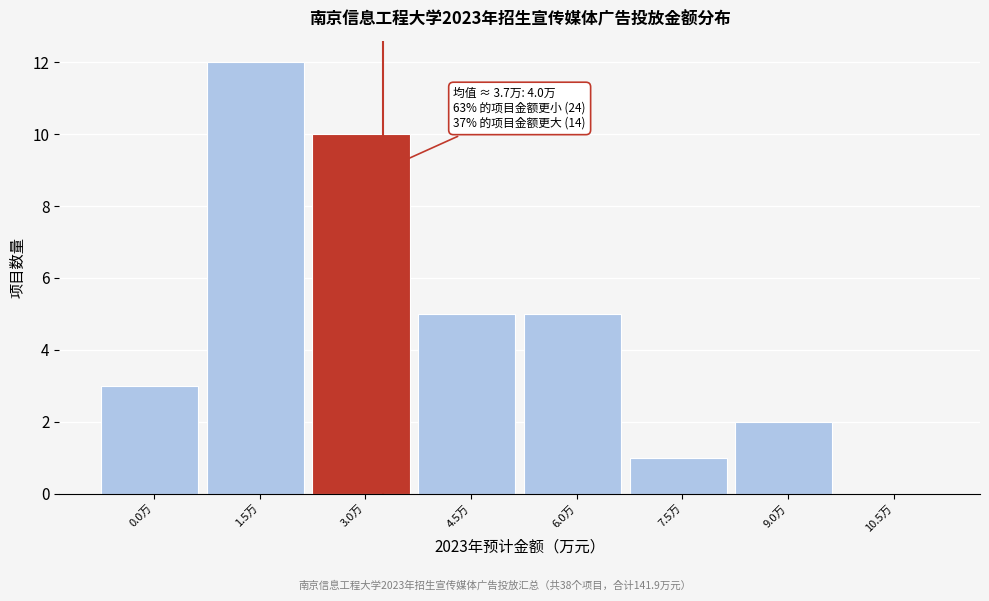

Reading left to right, list all the values displayed in this chart.

0.0万=3	1.5万=12	3.0万=10	4.5万=5	6.0万=5	7.5万=1	9.0万=2	10.5万=0